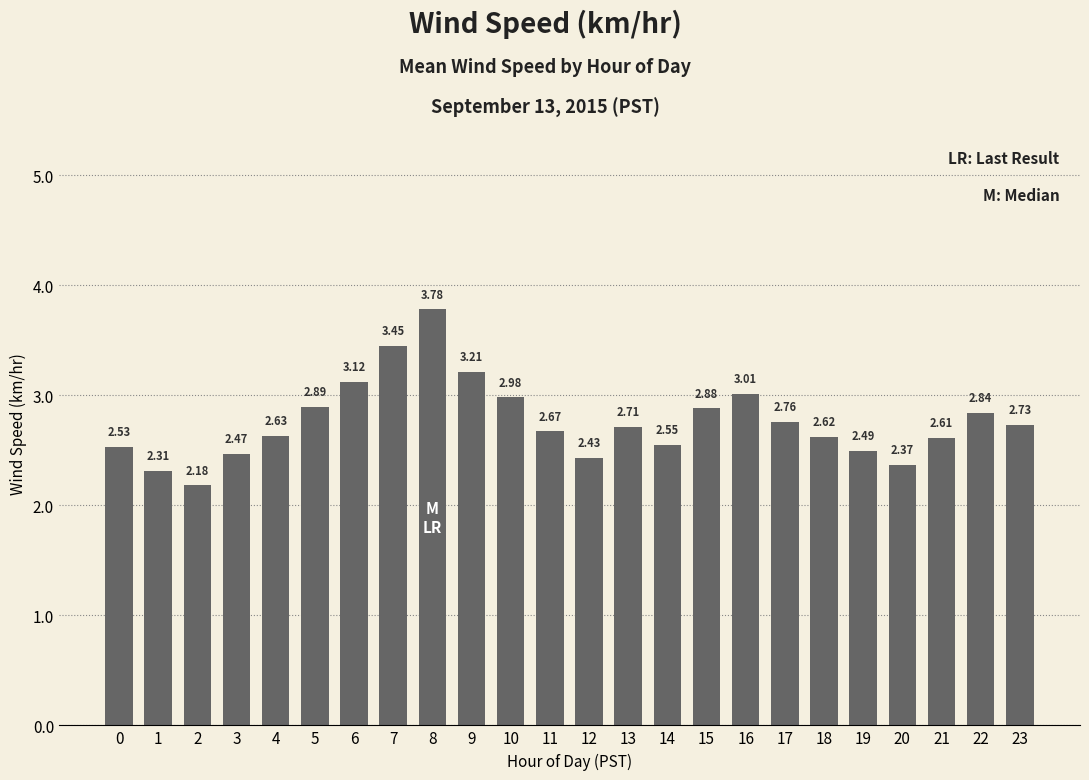

What is the difference between the maximum and second lowest values?

1.5